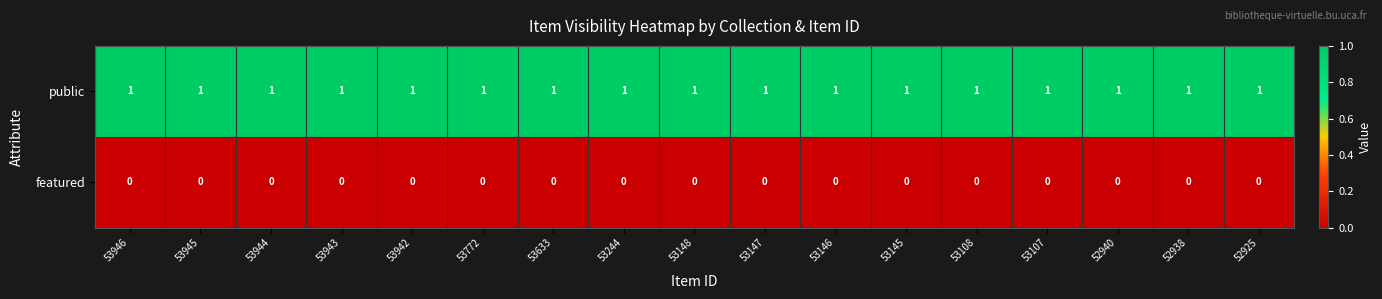

Which series has the largest total across all categories?

public